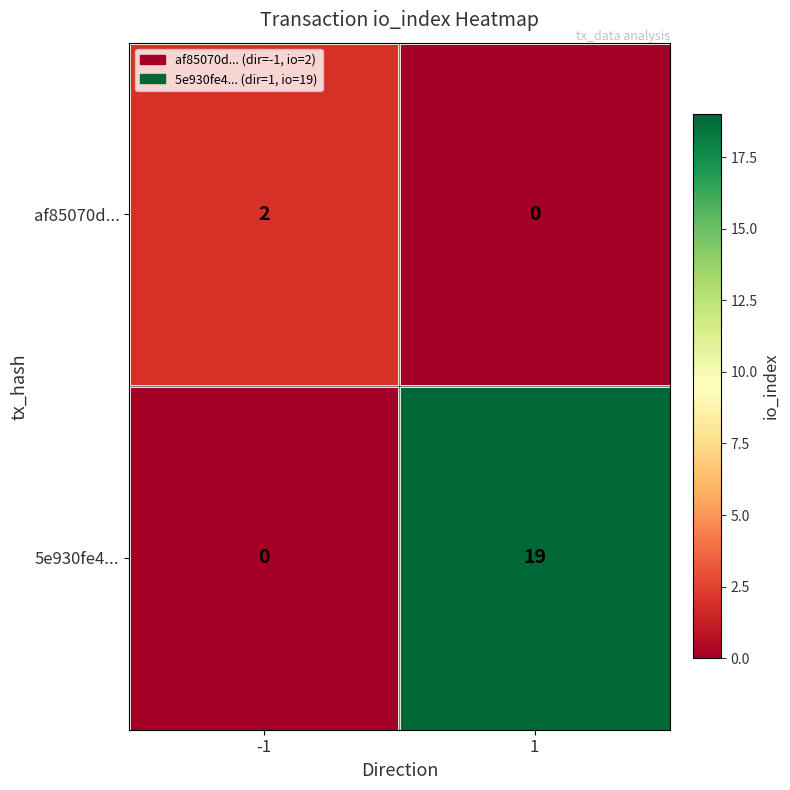

Between -1 and 1, which series saw the biggest shift?

5e930fe4...